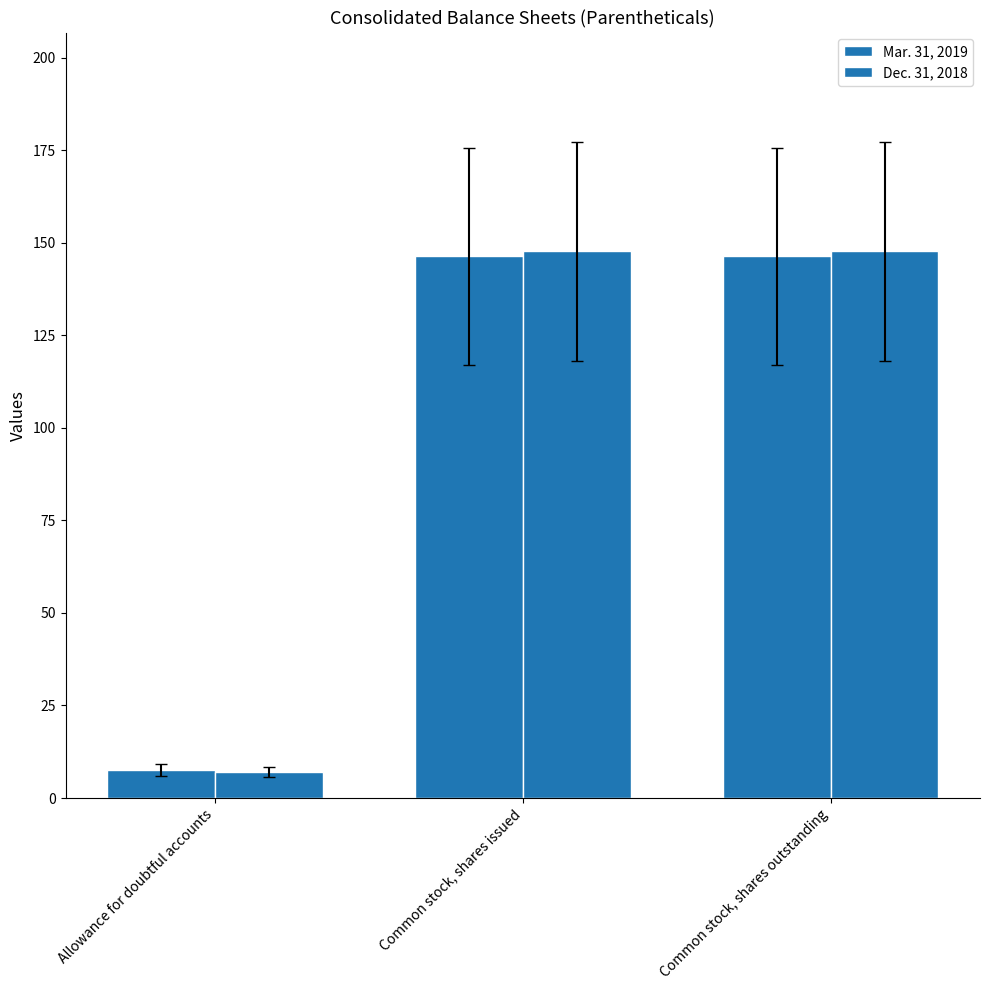

Are the bars horizontal?

No